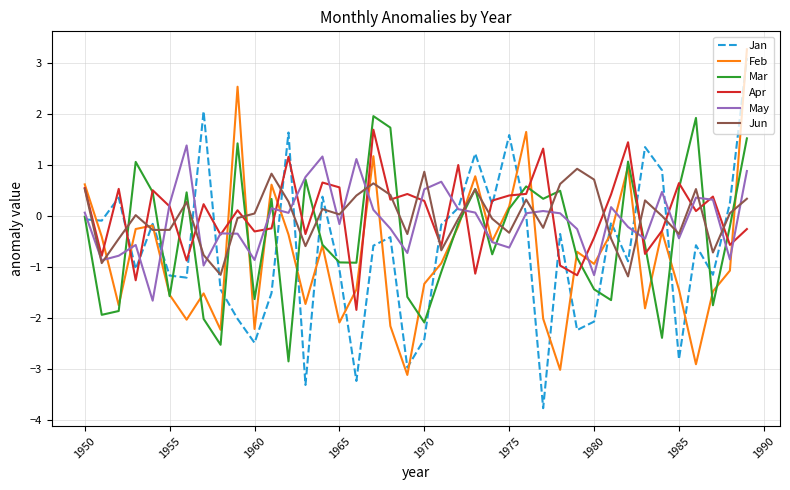

What is the minimum value shown in the chart?

-3.8